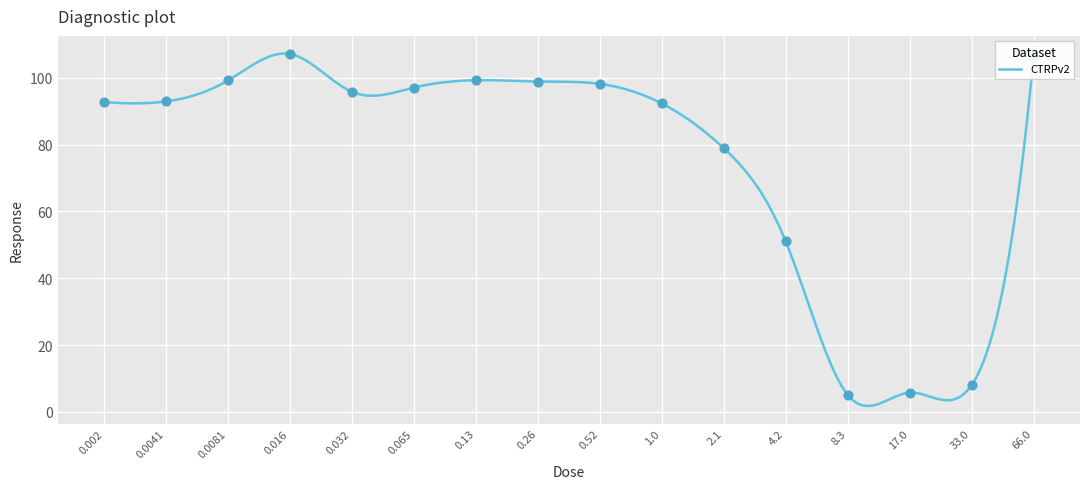

Approximately how many times larger is the value at 0.0081 compared to 0.032?

1.0